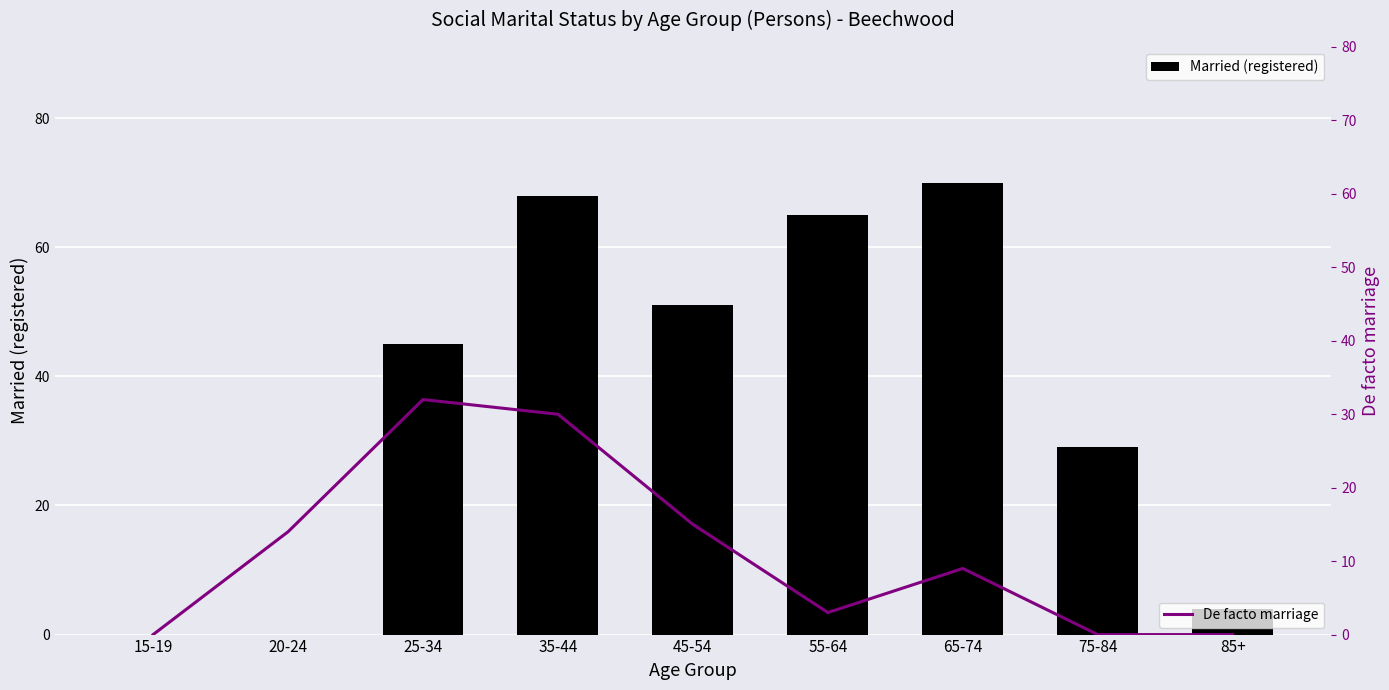

List the labels in order of Married (registered) value, largest first.

65-74, 35-44, 55-64, 45-54, 25-34, 75-84, 85+, 15-19, 20-24